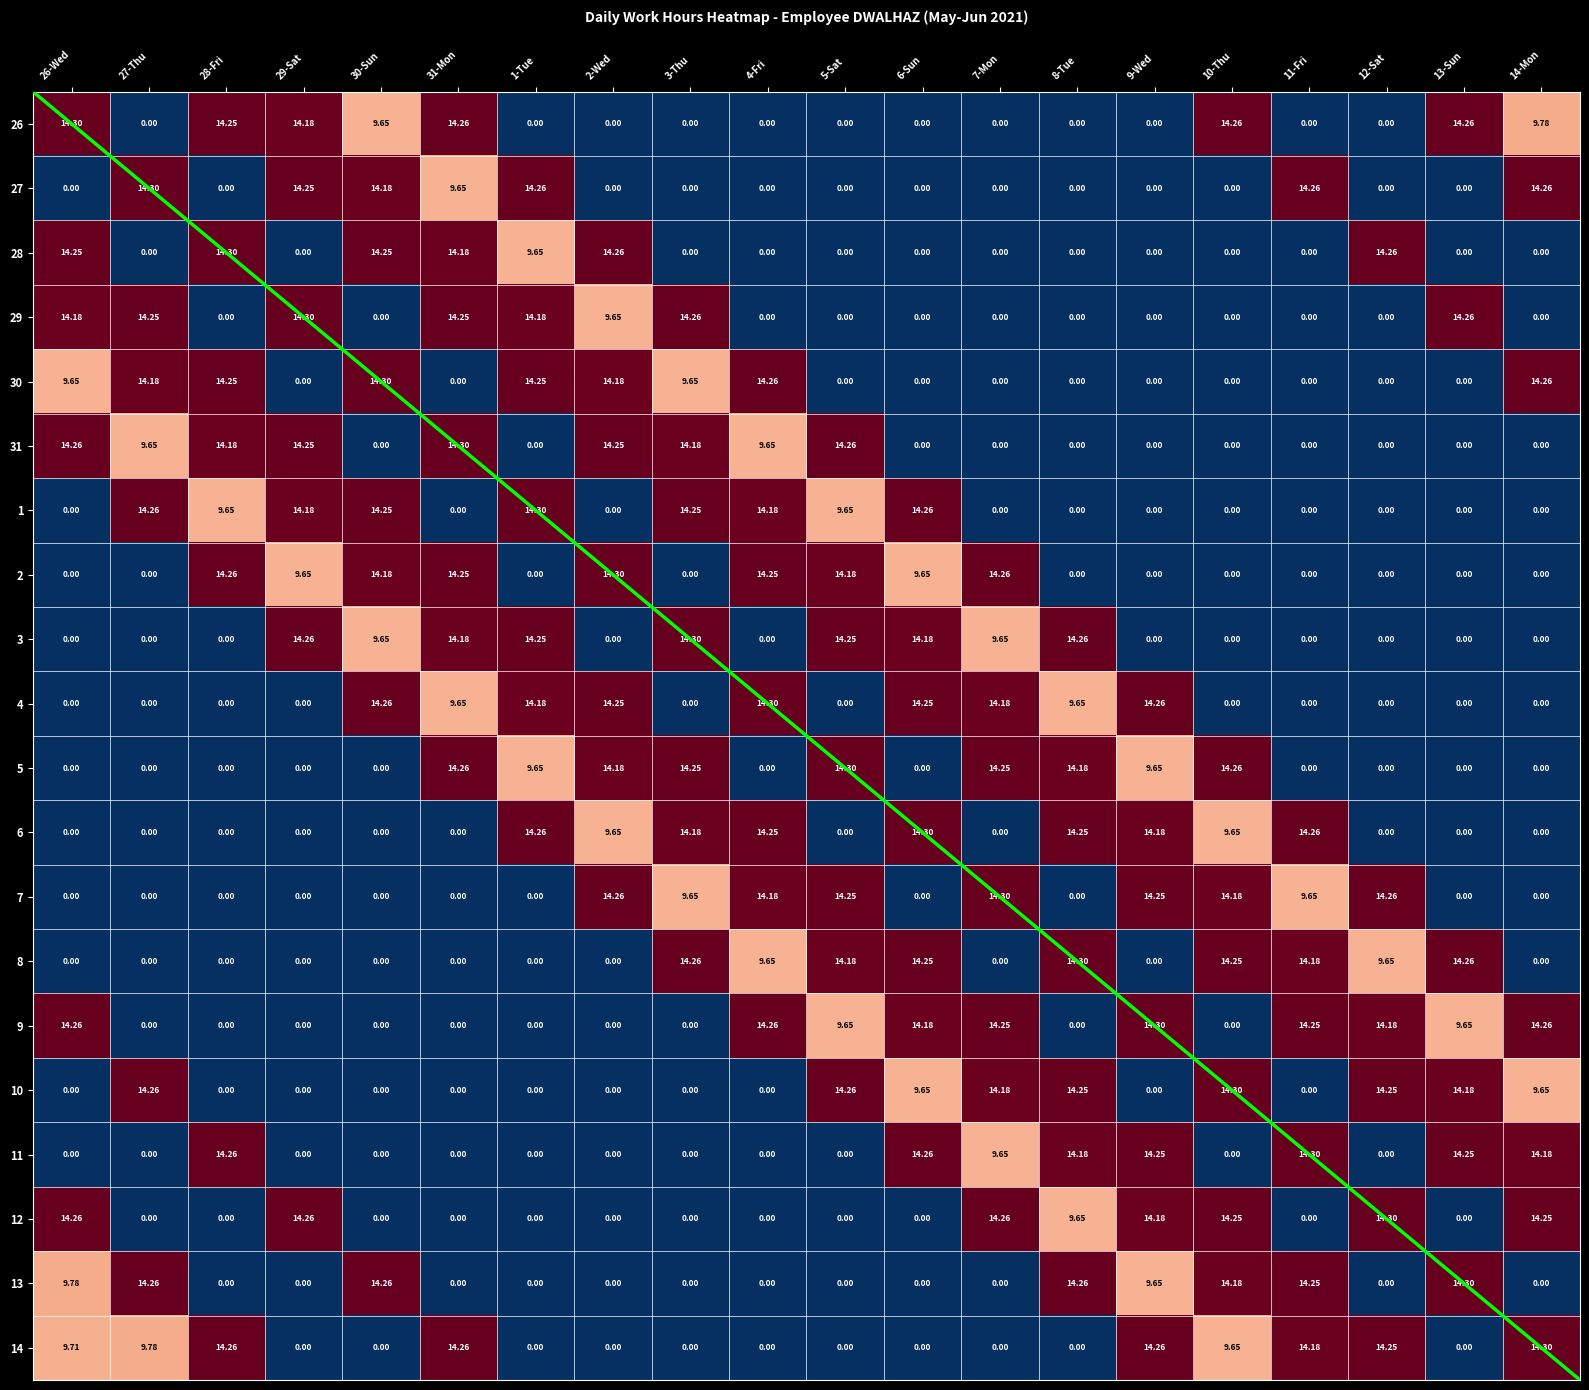

The value of 29 at 8-Tue is 5.5. True or false?

False